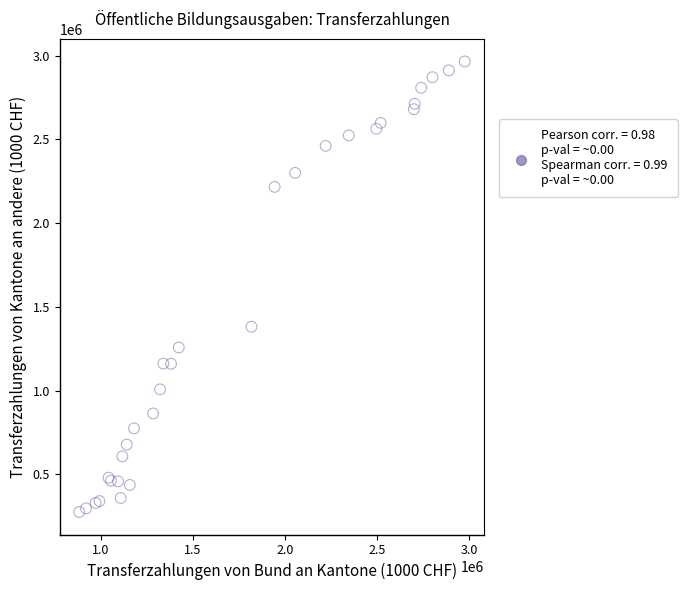

What Y value in the scatter plot is closest to 1620399?

1381274